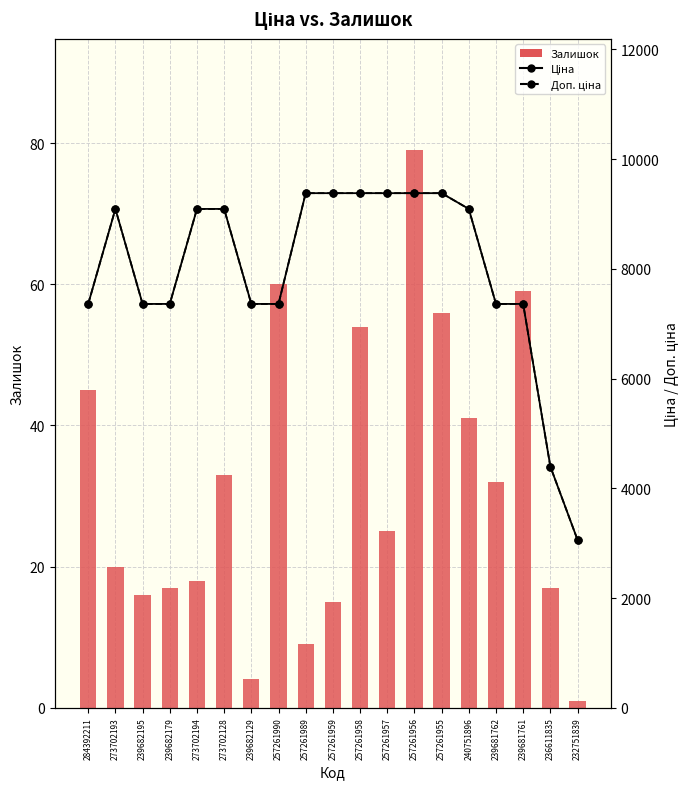

List the series in order of their peak value, lowest first.

Залишок, Ціна, Доп. ціна